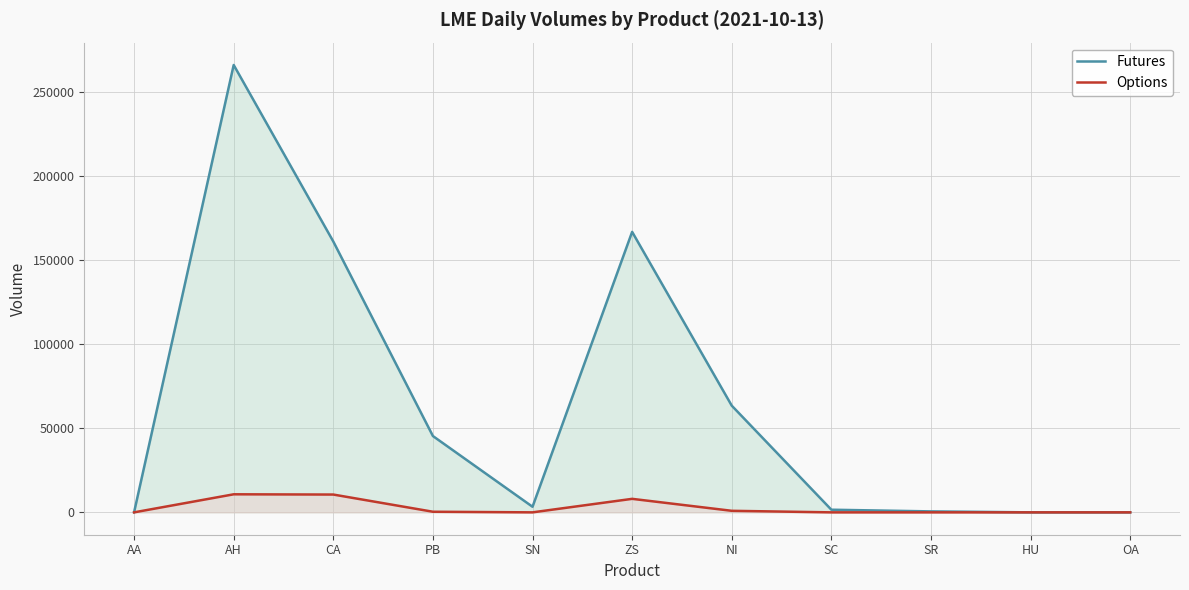

What position from the left is AA?

1